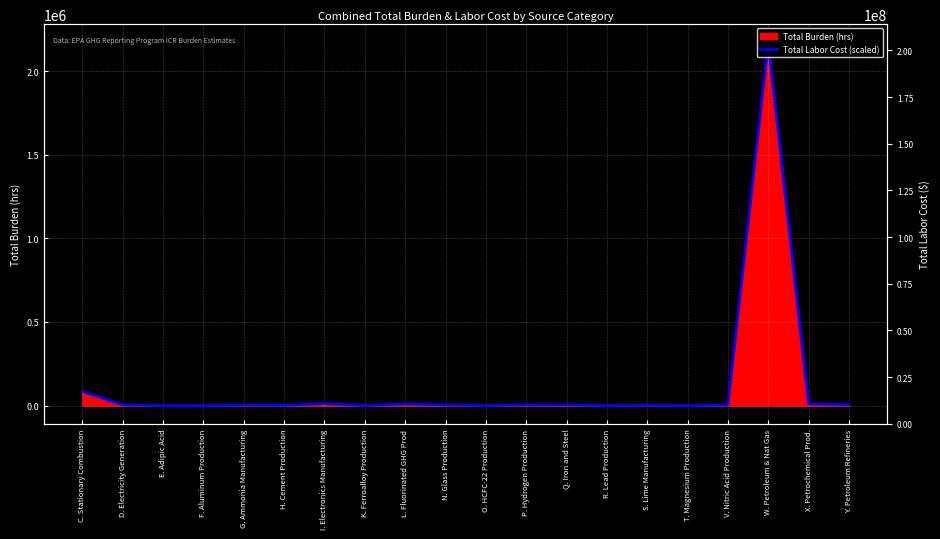

What is the difference between the maximum and minimum values?

2171661.9